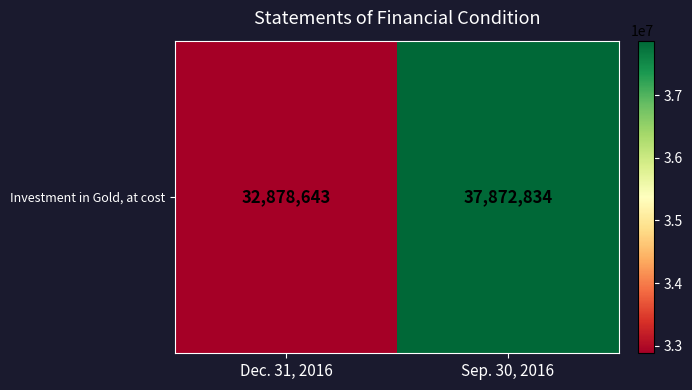

What is the difference between the maximum and minimum values?

4994191